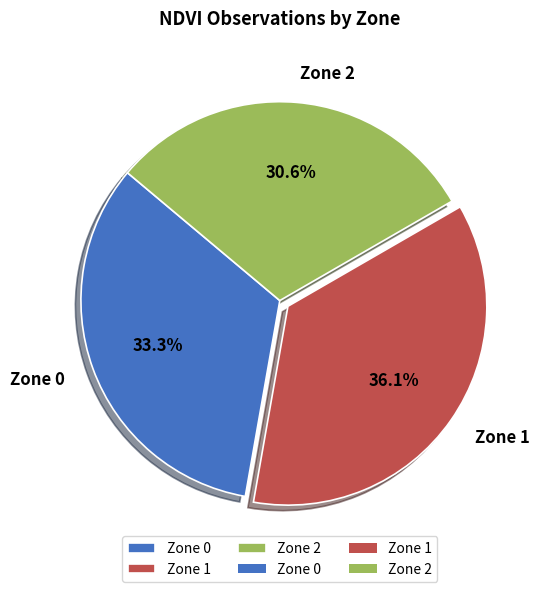

Between Zone 1 and Zone 2, which is larger?

Zone 1